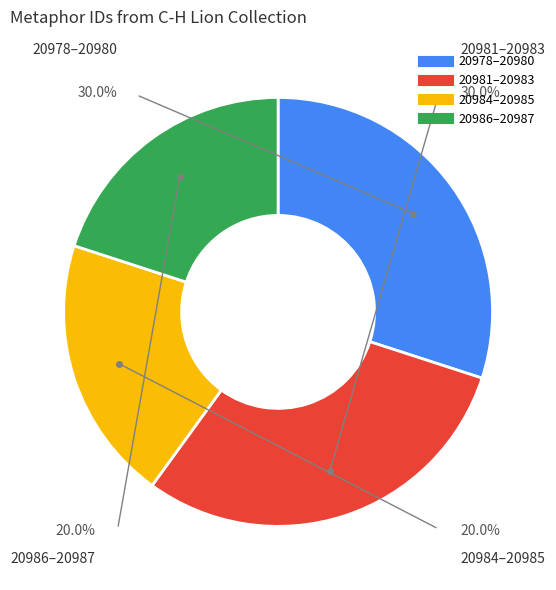

What portion of the pie excludes id_20982?

90.0%